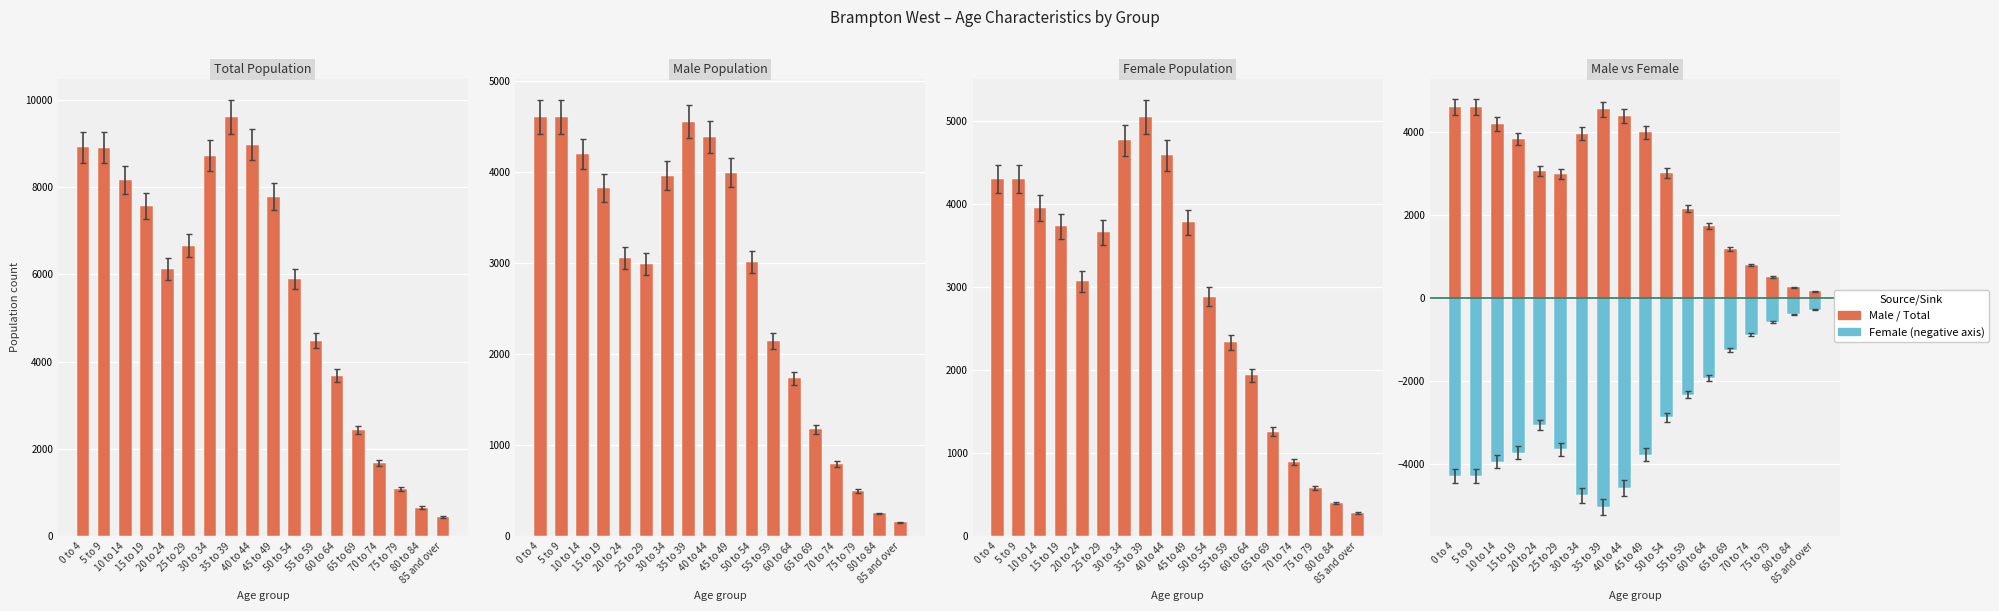

What is the sum of all Male values?

49945